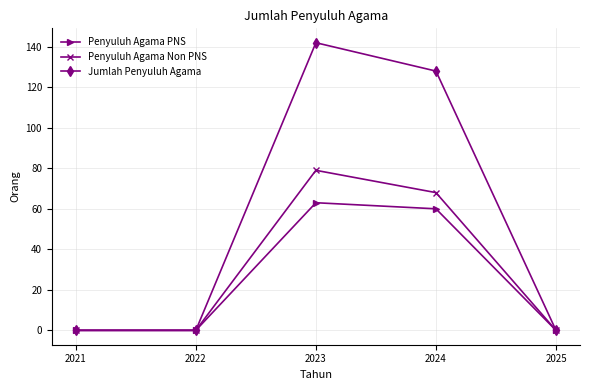

Reading right to left, what are all the values shown in this chart?

Penyuluh Agama PNS: 2025=0	2024=60	2023=63	2022=0	2021=0
Penyuluh Agama Non PNS: 2025=0	2024=68	2023=79	2022=0	2021=0
Jumlah Penyuluh Agama: 2025=0	2024=128	2023=142	2022=0	2021=0